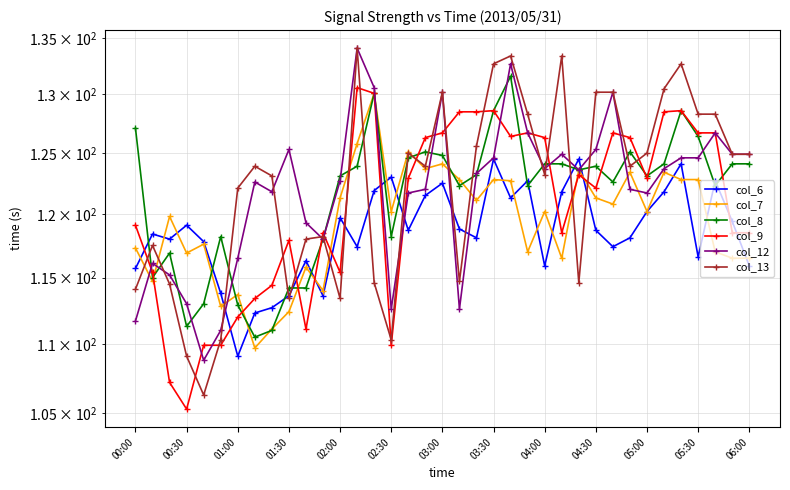

Between which two adjacent categories do col_12 and col_7 first intersect?

00:00 and 00:30